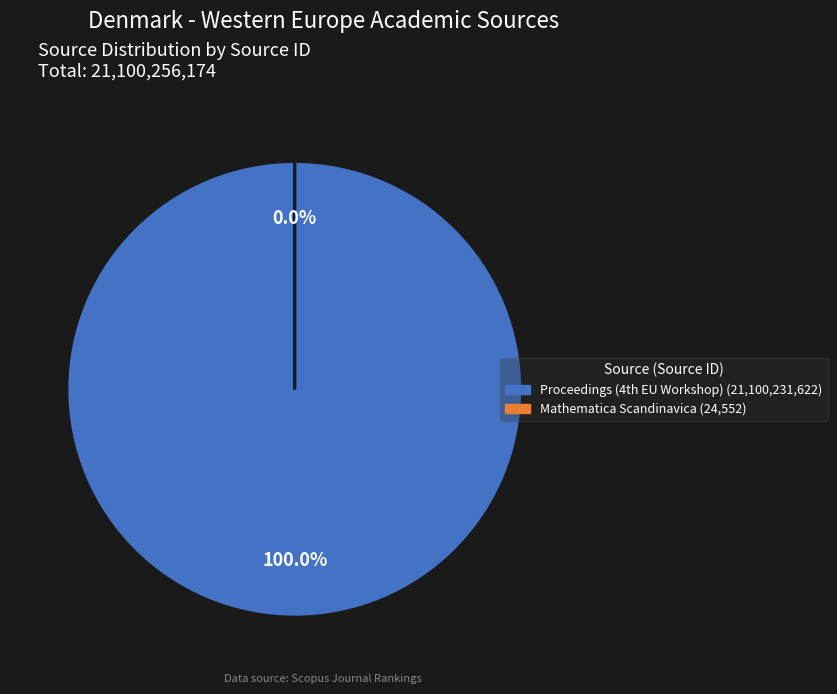

Which category has the biggest portion of the pie?

Proceedings of the 4th European Workshop